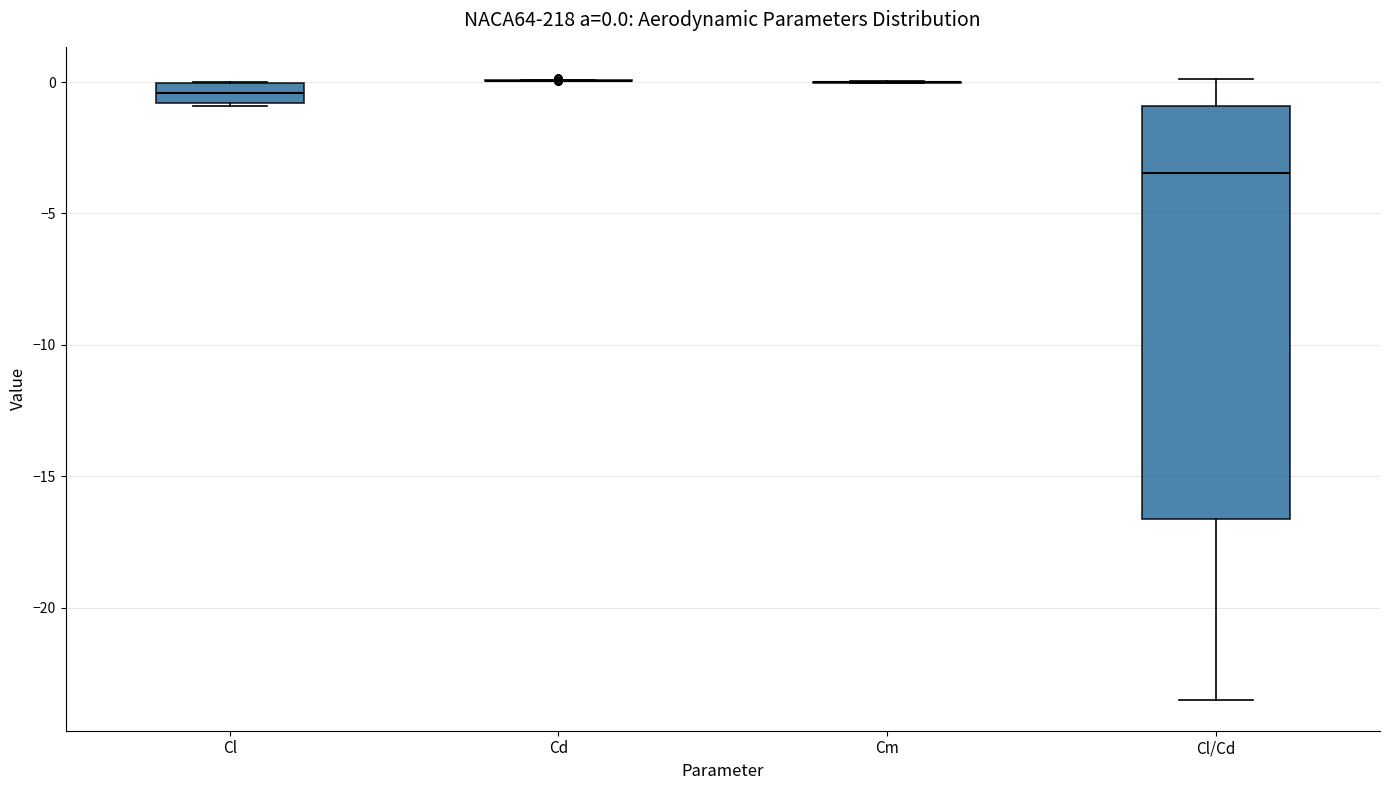

Which box is the tallest, from its lower edge to its upper edge?

Cl/Cd